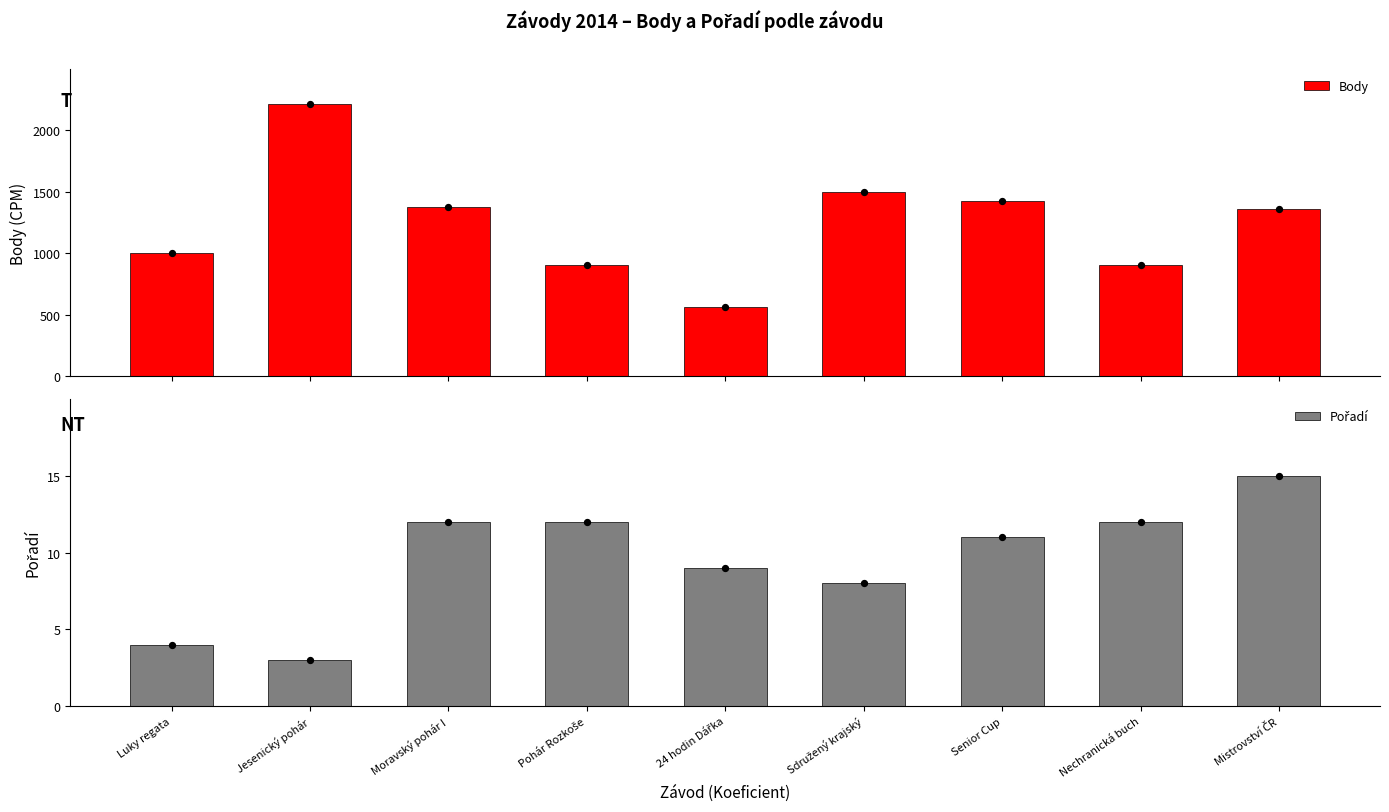

What are all the series names shown in the legend?

Body, Pořadí